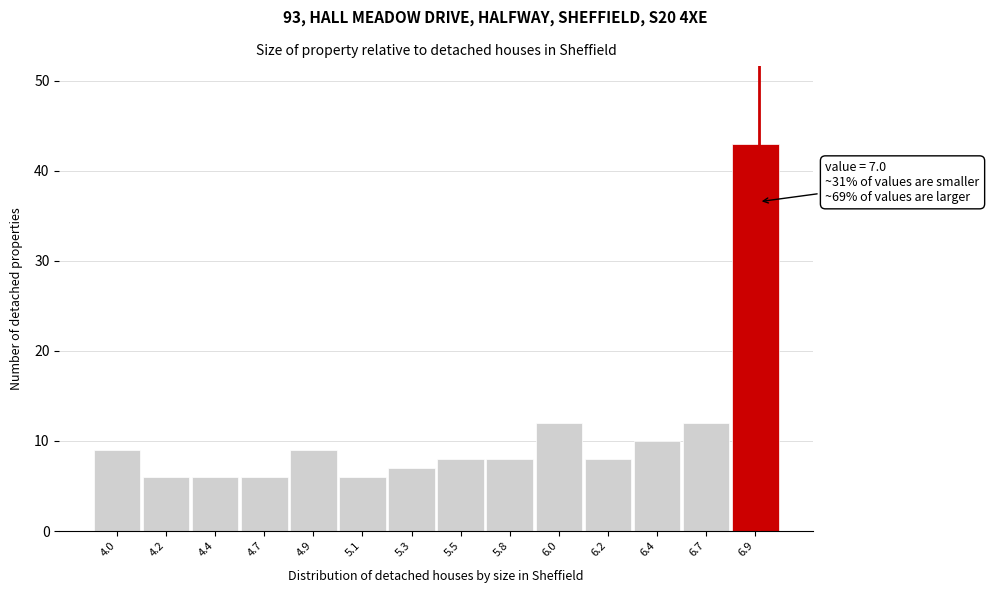

Reading left to right, transcribe all the data shown in this chart.

4.0=9	4.2=6	4.4=6	4.7=6	4.9=9	5.1=6	5.3=7	5.5=8	5.8=8	6.0=12	6.2=8	6.4=10	6.7=12	6.9=43